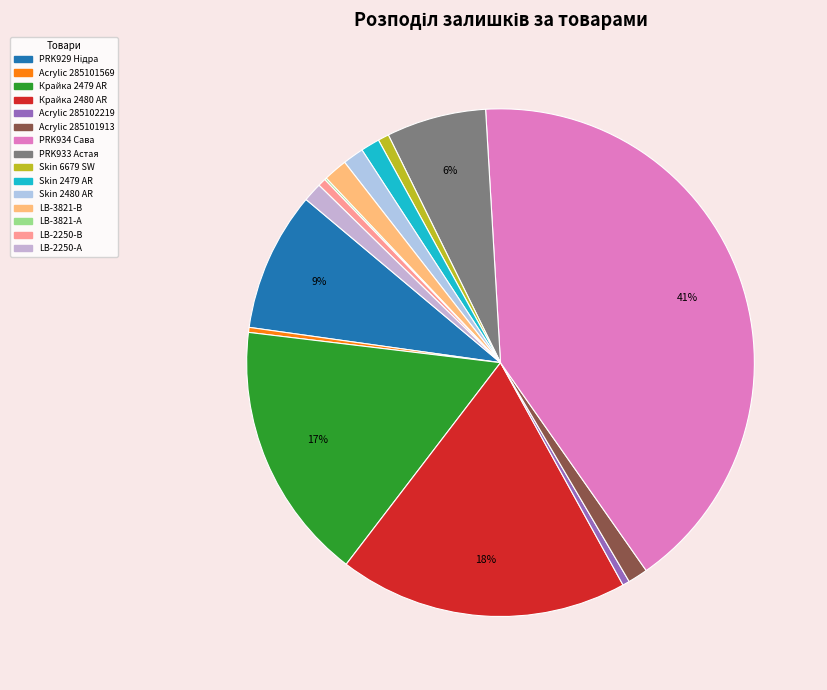

How much of the chart is everything except Acrylic 285102219?

99.6%